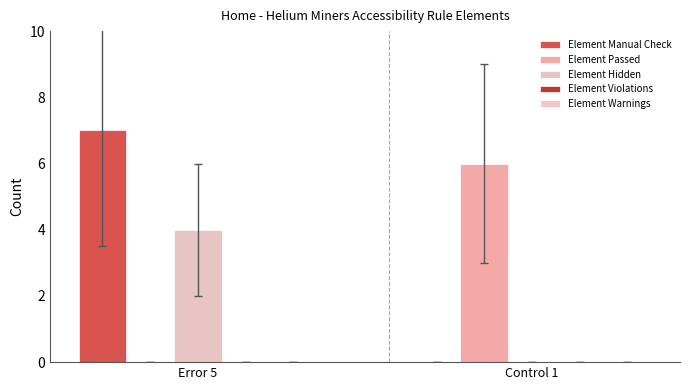

List the series in order of their peak value, lowest first.

Element Violations, Element Warnings, Element Hidden, Element Passed, Element Manual Check